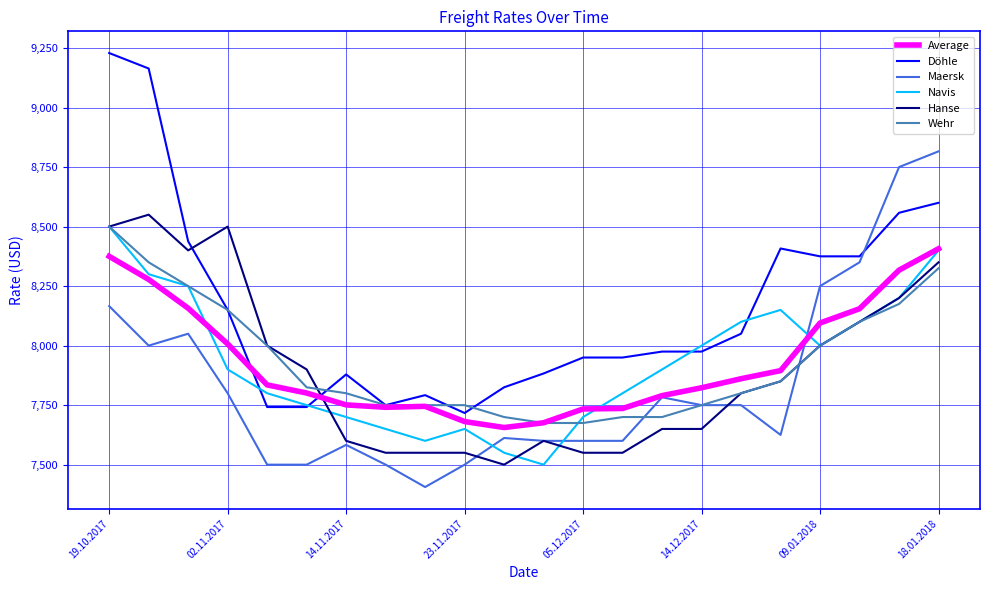

Which series has the widest spread of values?

Döhle